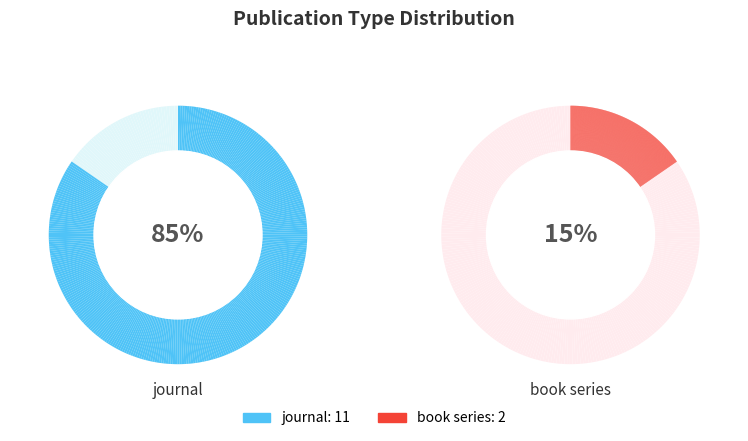

Combined, do journal and book series account for over 50%?

Yes